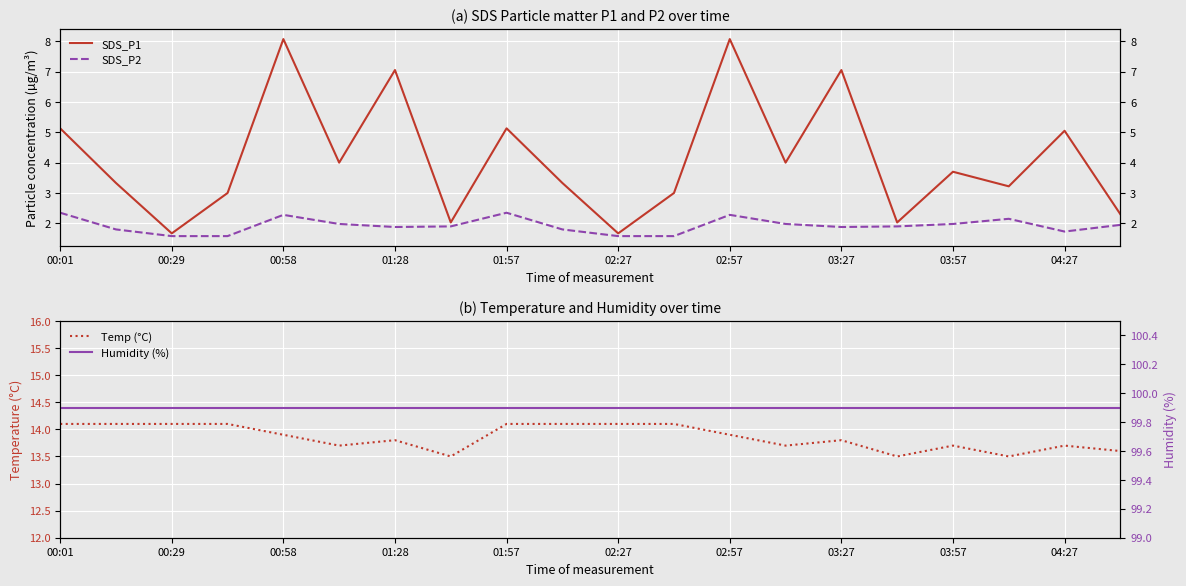

What are all the series names shown in the legend?

SDS_P1, SDS_P2, Temp (°C), Humidity (%)